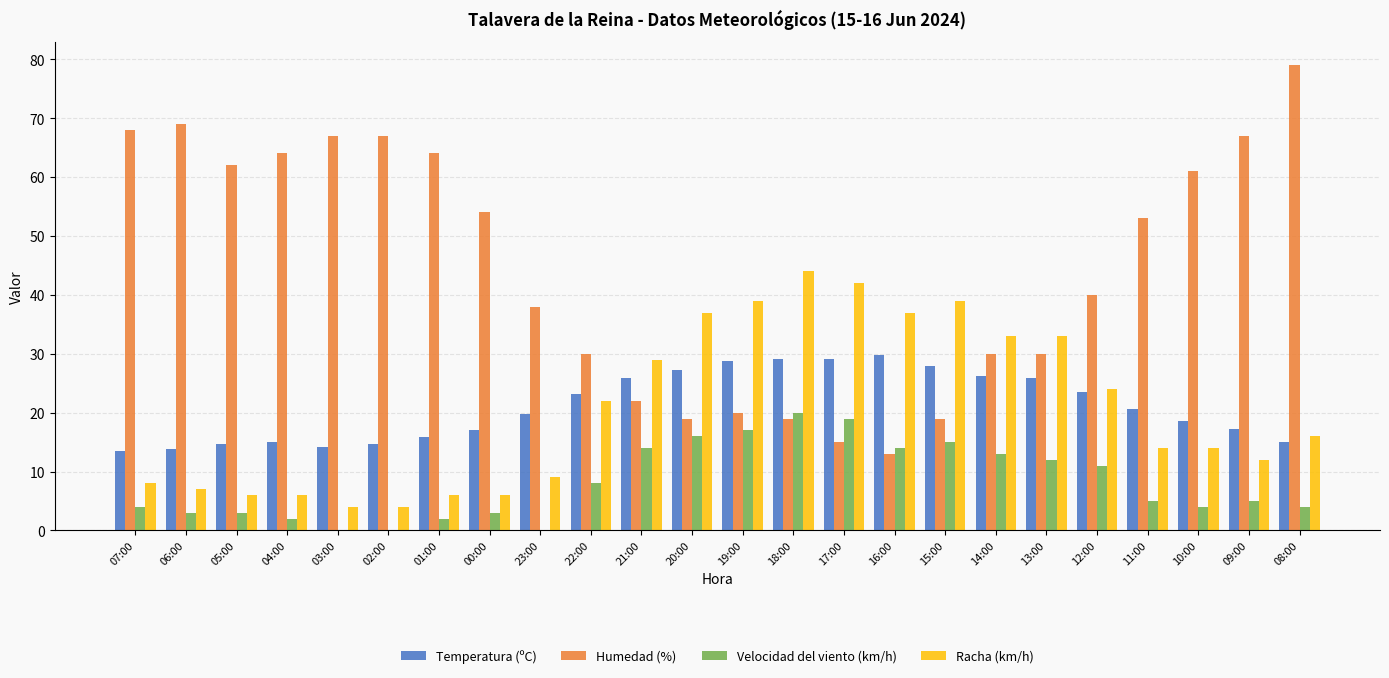

What is the total value across all series at 14:00?

102.3